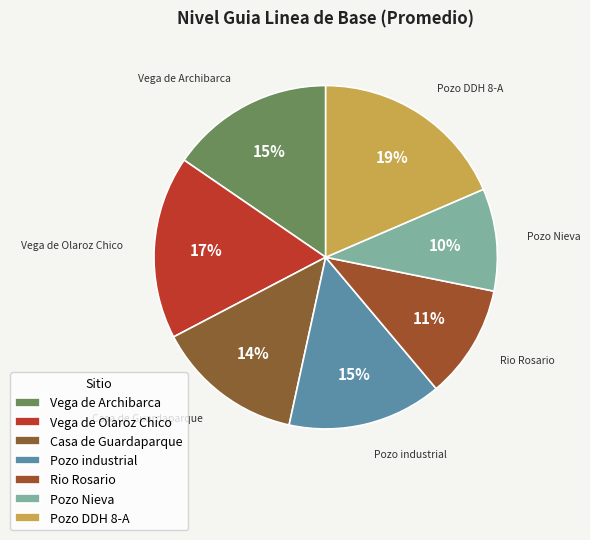

Do Rio Rosario and Pozo DDH 8-A together represent more than half of the pie?

No